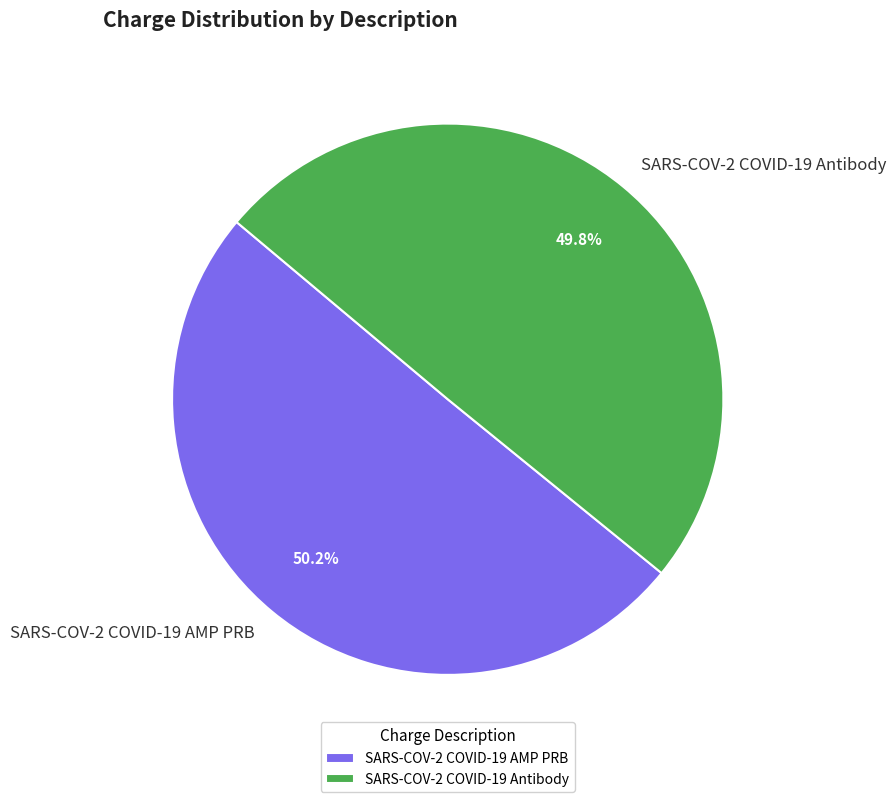

Does any single category account for the majority?

Yes